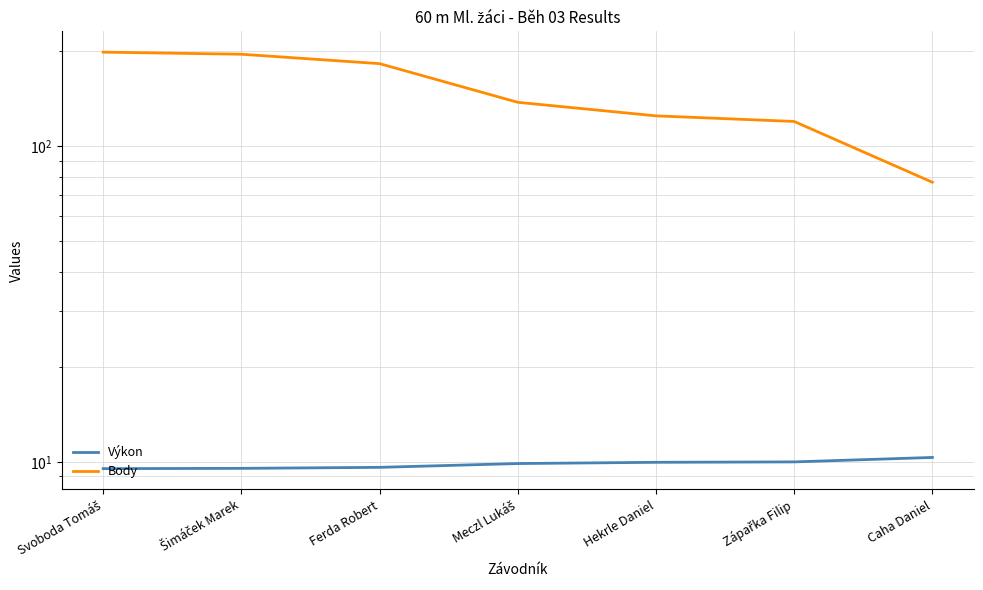

Which series changed the most between Meczl Lukáš and Caha Daniel?

Body